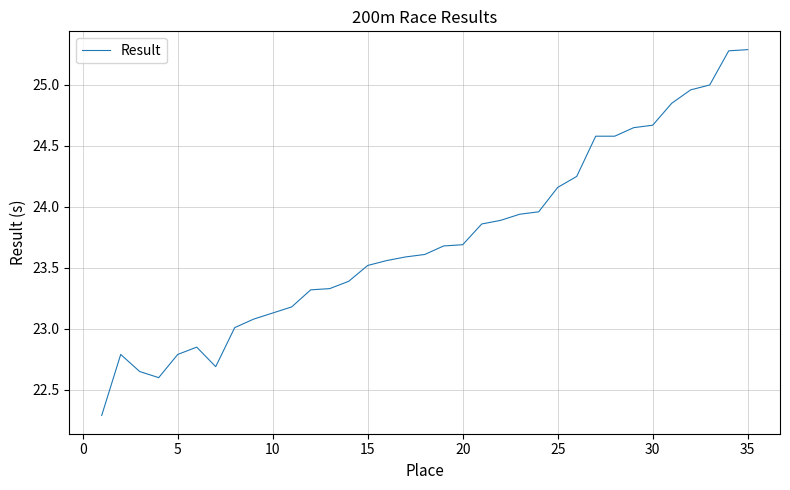

What is the maximum value shown in the chart?

25.3